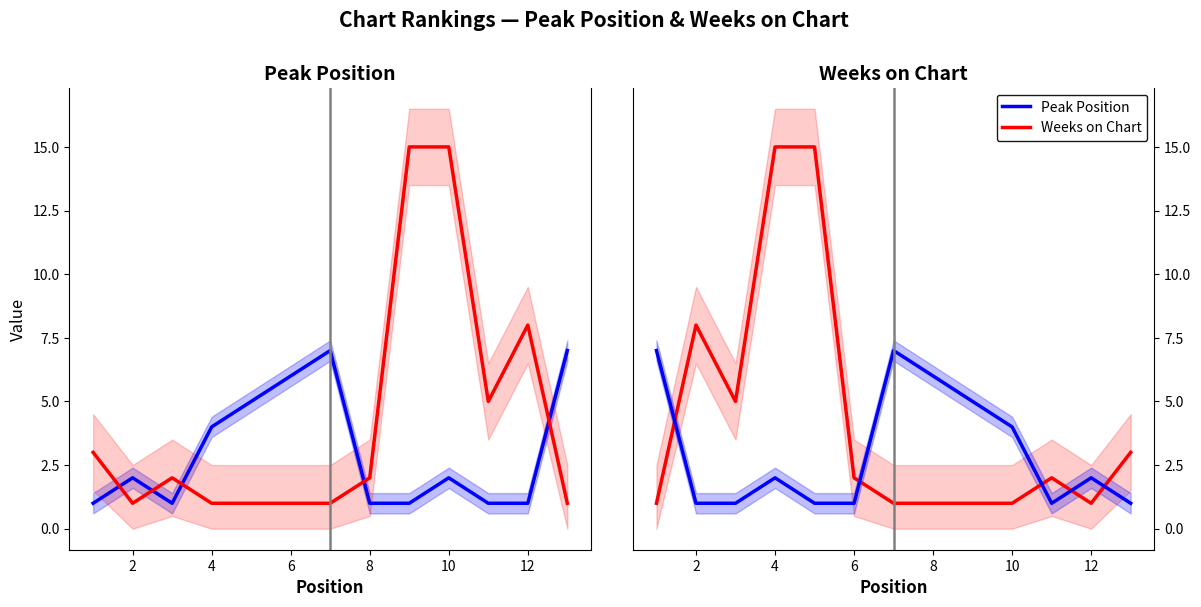

Which series has the largest total across all categories?

Weeks on Chart